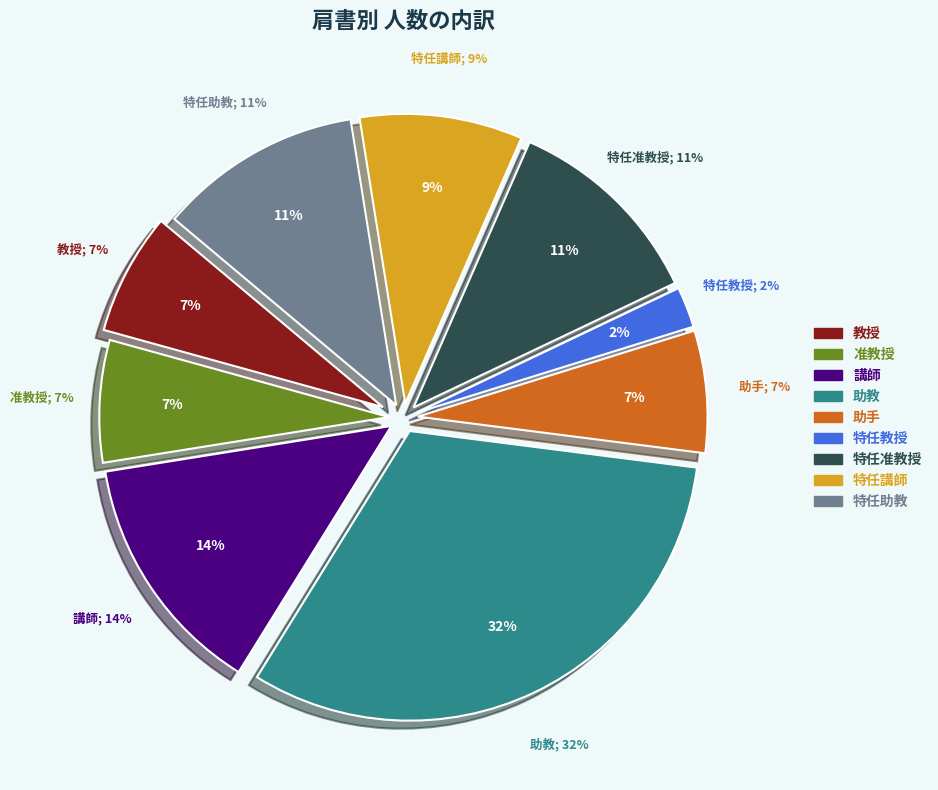

The 助教 slice represents 32% of the pie. True or false?

True